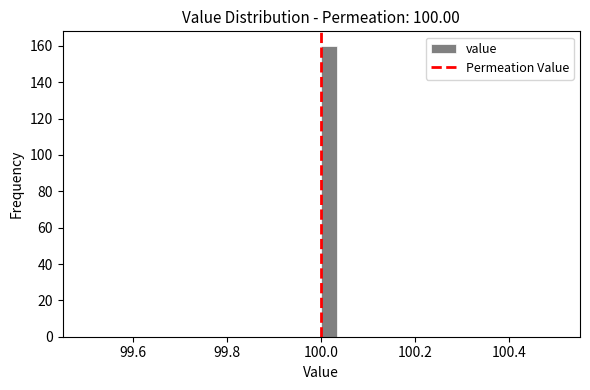

Read against the x-axis, roughly where is the centre of the tallest bar?

100.02